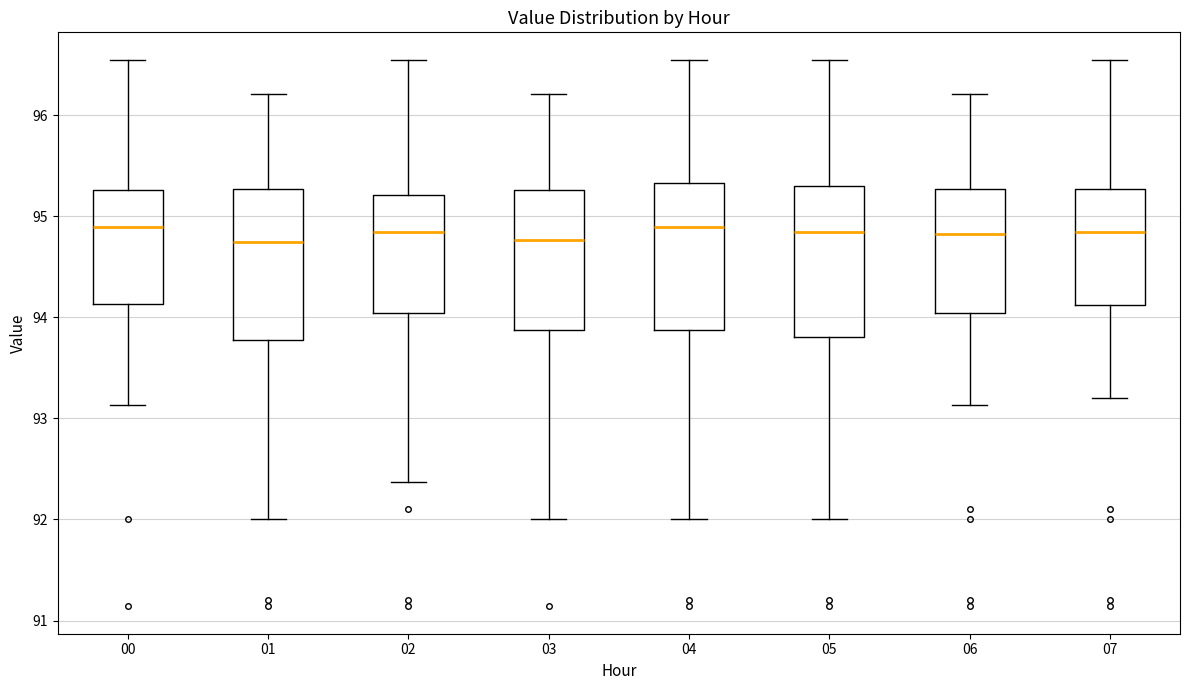

Reading left to right, transcribe this box plot: for each box, give where its median line is, the range the box spans, and where its two whiskers end, as read against the y-axis. The values are not printed on the chart, so give them approximately, as read against the axis.

00: median 94.9, box 94.1 to 95.3, whiskers 93.1 to 96.6
01: median 94.8, box 93.8 to 95.3, whiskers 92.0 to 96.2
02: median 94.8, box 94.0 to 95.2, whiskers 92.4 to 96.6
03: median 94.8, box 93.9 to 95.3, whiskers 92.0 to 96.2
04: median 94.9, box 93.9 to 95.3, whiskers 92.0 to 96.6
05: median 94.8, box 93.8 to 95.3, whiskers 92.0 to 96.6
06: median 94.8, box 94.0 to 95.3, whiskers 93.1 to 96.2
07: median 94.8, box 94.1 to 95.3, whiskers 93.2 to 96.6